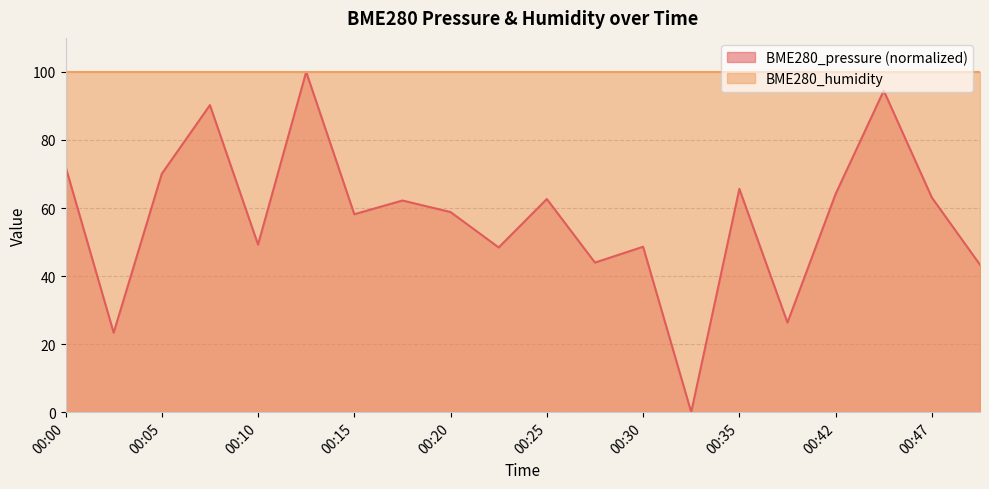

The value at 00:07 is 139.0. True or false?

False